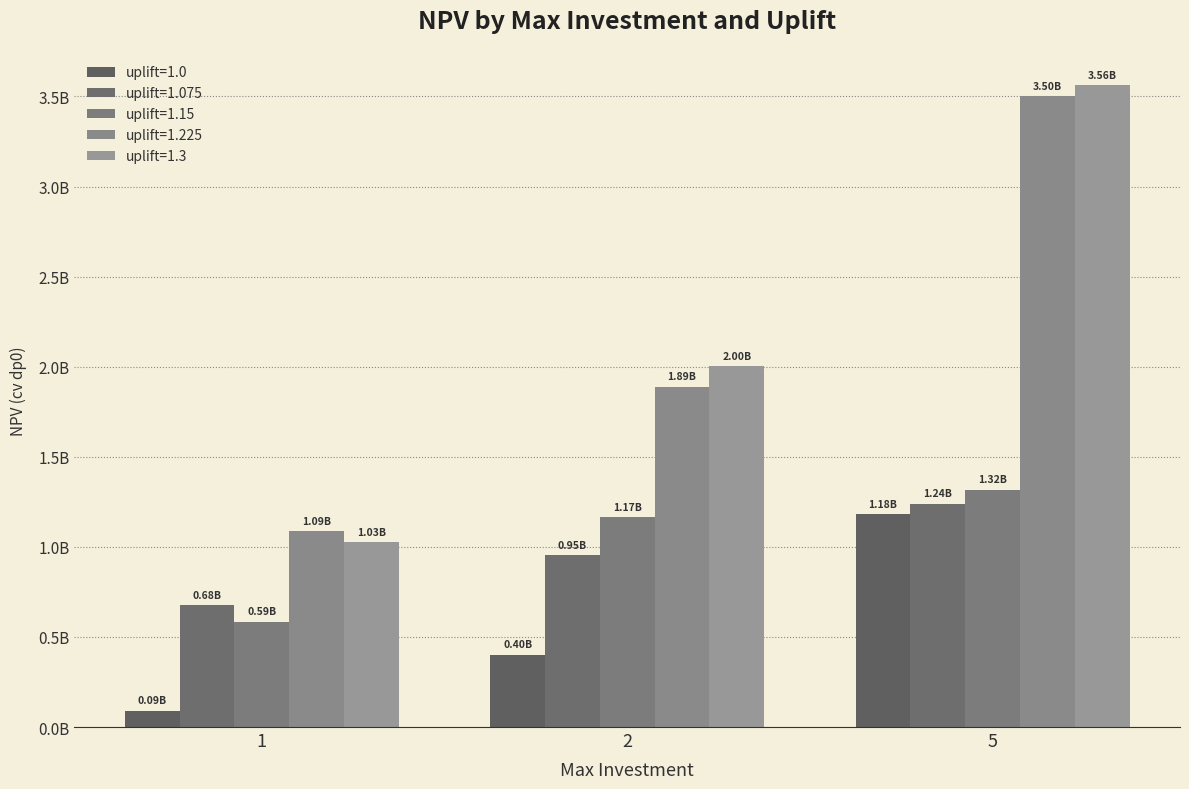

What value does the uplift=1.3 series have at 5?

3562978075.6